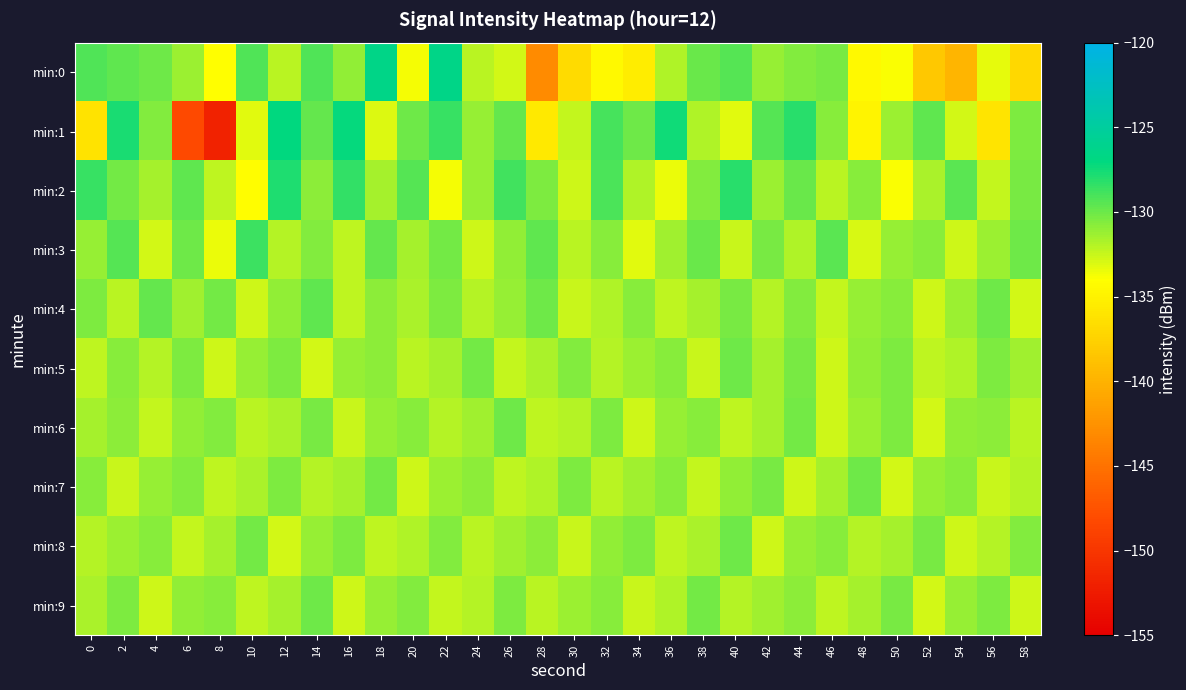

Reading left to right, what are all the values shown in this chart?

min:0: 0=-129.2	2=-129.6	4=-130.1	6=-131.3	8=-134.0	10=-129.2	12=-132.2	14=-129.3	16=-131.0	18=-126.5	20=-133.7	22=-126.4	24=-132.2	26=-132.8	28=-143.1	30=-136.7	32=-134.4	34=-135.4	36=-131.8	38=-129.9	40=-129.3	42=-131.2	44=-130.6	46=-130.3	48=-134.4	50=-133.8	52=-138.2	54=-139.7	56=-133.4	58=-137.1
min:1: 0=-136.2	2=-127.7	4=-130.5	6=-148.3	8=-151.8	10=-133.2	12=-127.1	14=-129.7	16=-127.2	18=-133.1	20=-130.0	22=-128.5	24=-131.2	26=-129.8	28=-135.6	30=-132.4	32=-128.9	34=-130.1	36=-127.5	38=-131.8	40=-133.2	42=-129.4	44=-128.1	46=-130.7	48=-134.9	50=-131.3	52=-129.6	54=-132.8	56=-136.1	58=-130.5
min:2: 0=-128.5	2=-130.2	4=-131.5	6=-129.7	8=-132.3	10=-134.1	12=-127.8	14=-130.9	16=-128.4	18=-131.6	20=-129.3	22=-133.7	24=-131.1	26=-128.8	28=-130.4	30=-132.6	32=-129.1	34=-131.8	36=-133.4	38=-130.6	40=-128.2	42=-131.3	44=-129.9	46=-132.1	48=-130.8	50=-133.9	52=-131.7	54=-129.5	56=-132.4	58=-130.3
min:3: 0=-131.2	2=-129.4	4=-132.8	6=-130.1	8=-133.5	10=-128.7	12=-131.9	14=-130.6	16=-132.3	18=-129.8	20=-131.5	22=-130.2	24=-132.7	26=-131.0	28=-129.6	30=-132.1	32=-130.8	34=-133.2	36=-131.4	38=-129.9	40=-132.5	42=-130.3	44=-131.8	46=-129.5	48=-132.9	50=-131.1	52=-130.7	54=-132.6	56=-131.3	58=-130.0
min:4: 0=-130.5	2=-132.1	4=-129.8	6=-131.4	8=-130.2	10=-132.7	12=-131.0	14=-129.6	16=-132.3	18=-130.9	20=-131.7	22=-130.4	24=-132.0	26=-131.2	28=-130.1	30=-132.5	32=-131.8	34=-130.7	36=-132.2	38=-131.5	40=-130.3	42=-131.9	44=-130.6	46=-132.4	48=-131.1	50=-130.8	52=-132.6	54=-131.3	56=-130.0	58=-132.8
min:5: 0=-132.3	2=-130.7	4=-131.9	6=-130.4	8=-132.6	10=-131.1	12=-130.5	14=-132.8	16=-131.2	18=-130.9	20=-132.1	22=-131.5	24=-130.2	26=-132.4	28=-131.7	30=-130.6	32=-132.0	34=-131.3	36=-130.8	38=-132.5	40=-130.1	42=-131.6	44=-130.3	46=-132.7	48=-131.0	50=-130.4	52=-132.2	54=-131.8	56=-130.5	58=-131.4
min:6: 0=-131.5	2=-130.9	4=-132.4	6=-131.0	8=-130.6	10=-132.1	12=-131.7	14=-130.3	16=-132.5	18=-131.2	20=-130.8	22=-132.0	24=-131.4	26=-130.1	28=-132.3	30=-131.9	32=-130.5	34=-132.6	36=-131.1	38=-130.7	40=-132.2	42=-131.6	44=-130.2	46=-132.7	48=-131.3	50=-130.4	52=-132.8	54=-131.0	56=-130.9	58=-132.1
min:7: 0=-130.8	2=-132.5	4=-131.1	6=-130.6	8=-132.2	10=-131.7	12=-130.4	14=-132.0	16=-131.5	18=-130.2	20=-132.6	22=-131.3	24=-130.9	26=-132.3	28=-131.8	30=-130.5	32=-132.1	34=-131.4	36=-130.7	38=-132.4	40=-131.0	42=-130.3	44=-132.7	46=-131.6	48=-130.1	50=-132.8	52=-131.2	54=-130.8	56=-132.5	58=-131.9
min:8: 0=-132.0	2=-131.3	4=-130.7	6=-132.4	8=-131.6	10=-130.2	12=-132.8	14=-131.1	16=-130.5	18=-132.2	20=-131.8	22=-130.6	24=-132.1	26=-131.4	28=-130.9	30=-132.5	32=-131.0	34=-130.4	36=-132.3	38=-131.7	40=-130.1	42=-132.6	44=-131.2	46=-130.8	48=-132.0	50=-131.5	52=-130.3	54=-132.7	56=-131.9	58=-130.6
min:9: 0=-131.7	2=-130.4	4=-132.6	6=-131.0	8=-130.8	10=-132.3	12=-131.5	14=-130.1	16=-132.7	18=-131.2	20=-130.6	22=-132.4	24=-131.9	26=-130.5	28=-132.1	30=-131.3	32=-130.7	34=-132.5	36=-131.8	38=-130.2	40=-132.0	42=-131.4	44=-130.9	46=-132.2	48=-131.6	50=-130.3	52=-132.8	54=-131.1	56=-130.4	58=-132.6